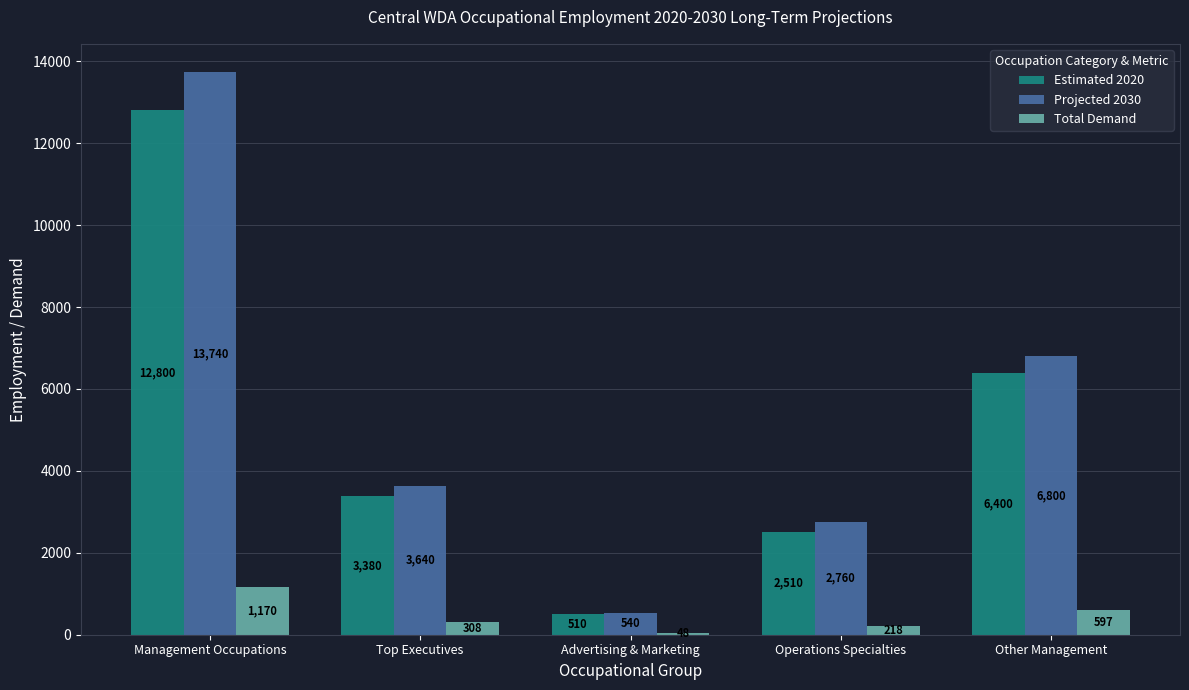

What is the sum of the Projected 2030 values at Top Executives and Advertising & Marketing?

4180